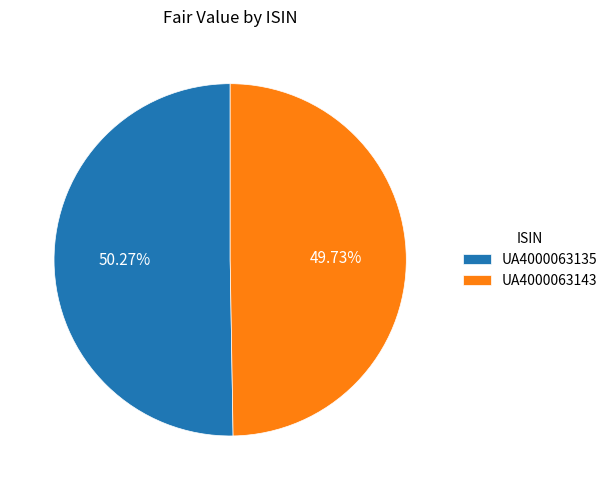

Which slice represents more than half of the pie?

UA4000063135